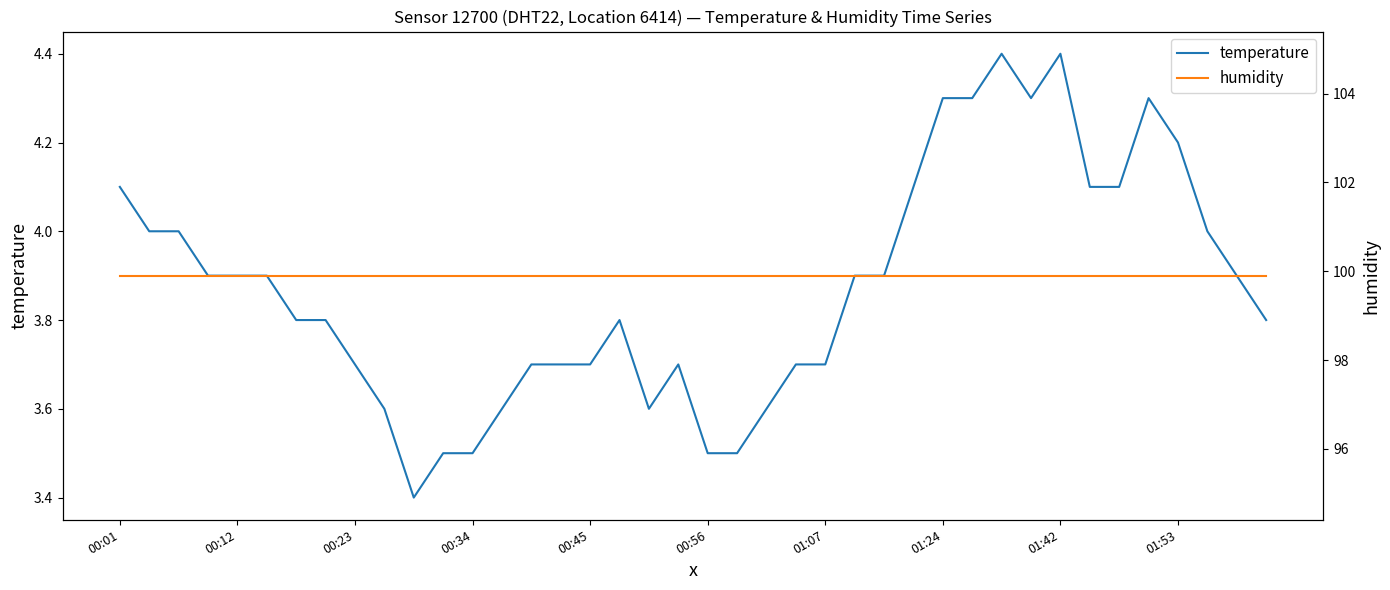

True or false: temperature and humidity intersect in this chart.

False